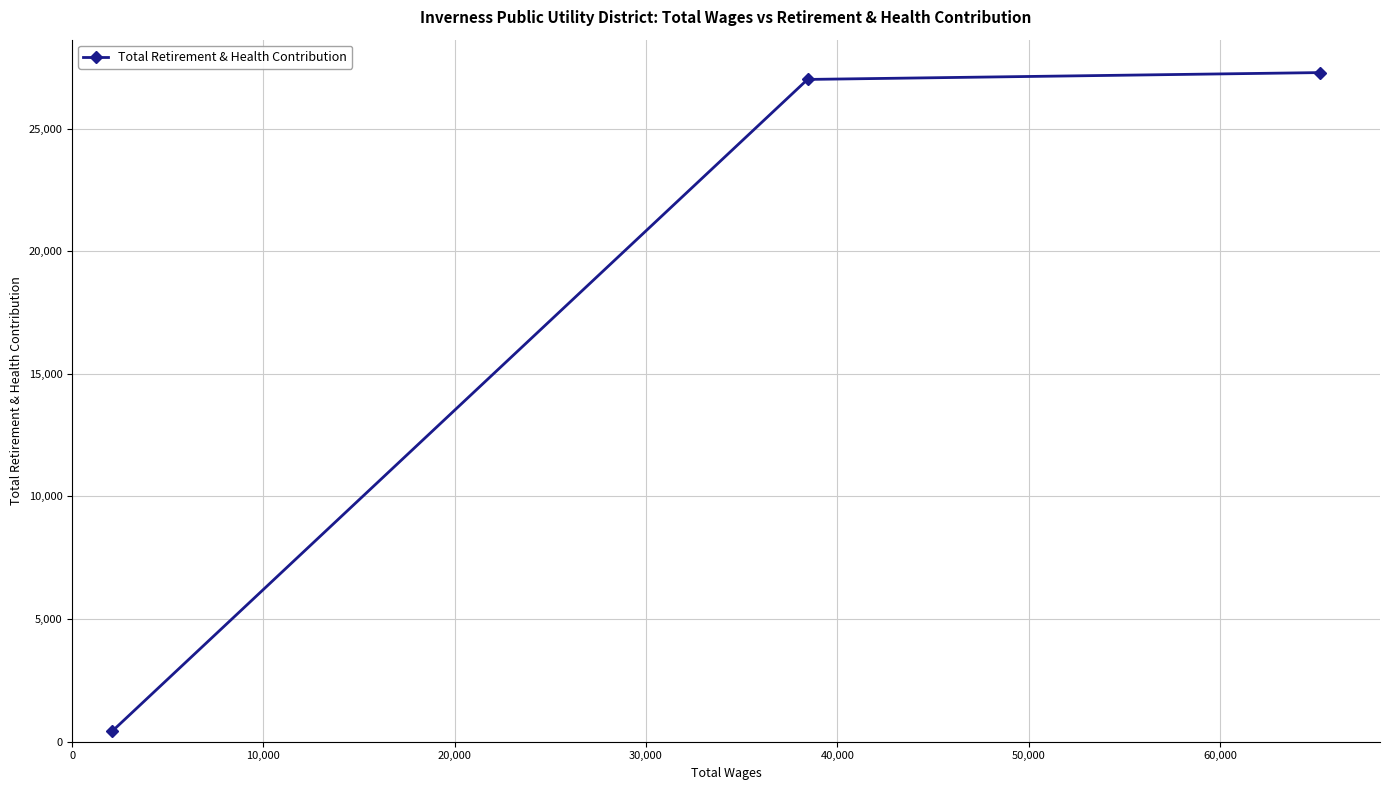

What is the value of the 2nd point from the left?

27004